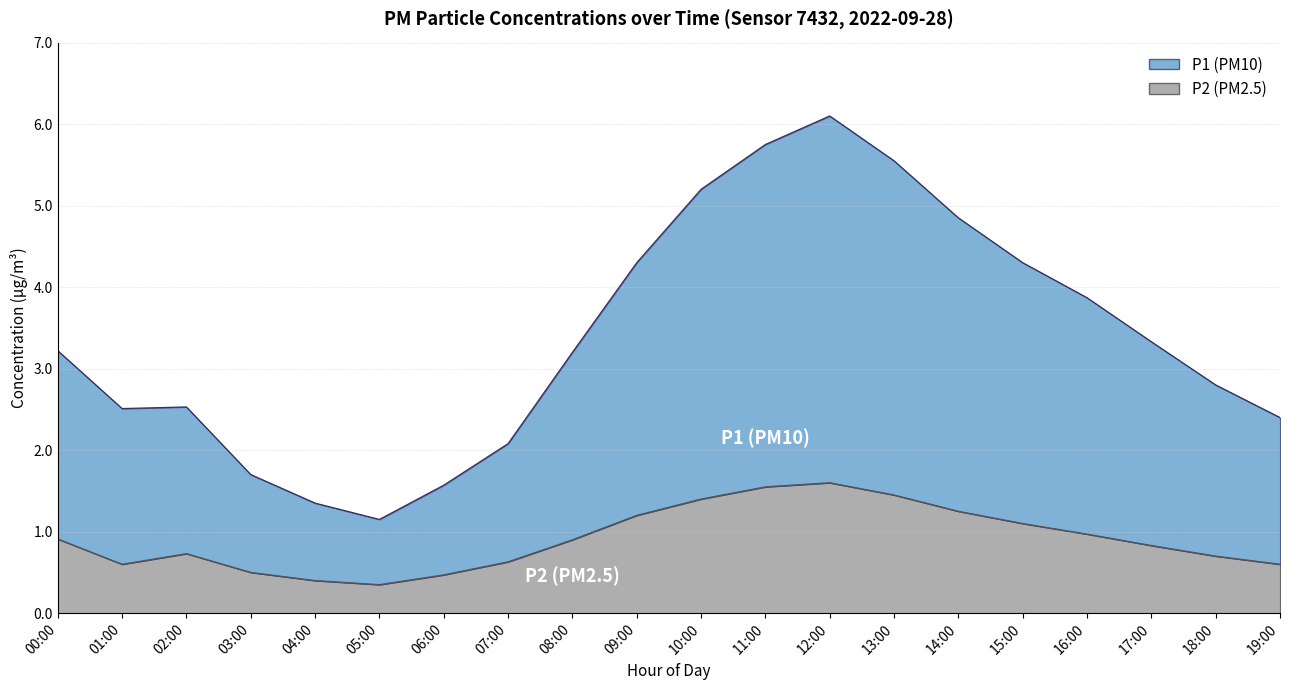

True or false: P2 and P1 cross at least once.

False